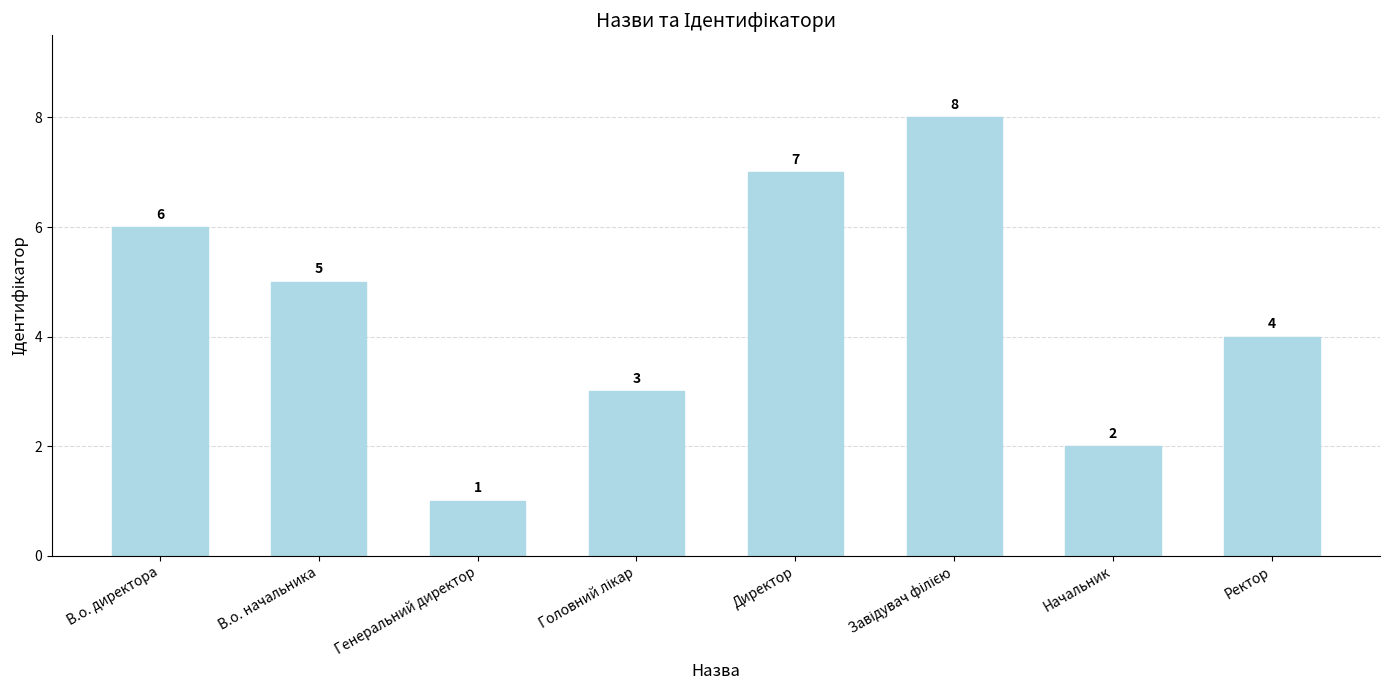

What is the label of the 7th bar from the left?

Начальник